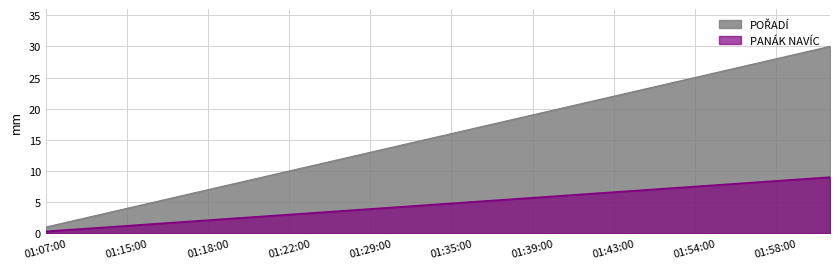

What is the change in value from 01:11:00 to 01:16:00?

+3